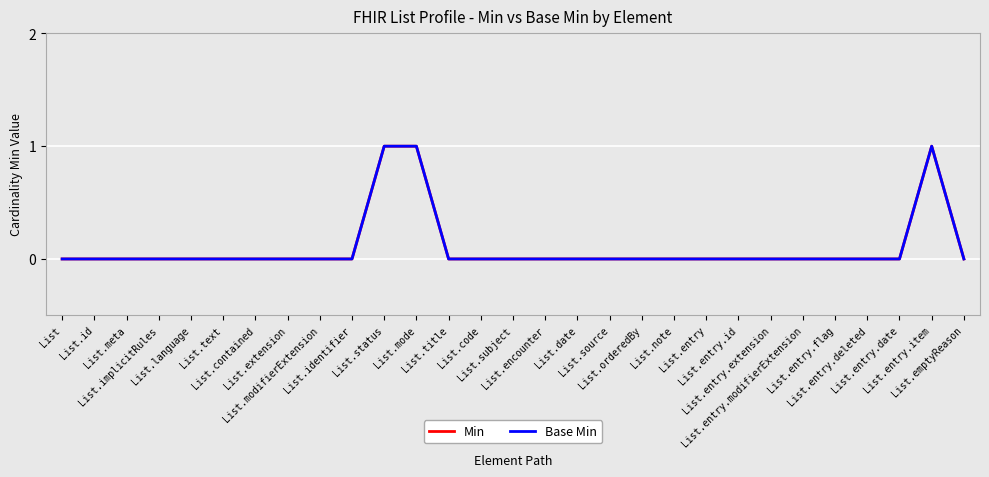

Which series has the largest range (max minus min)?

Min